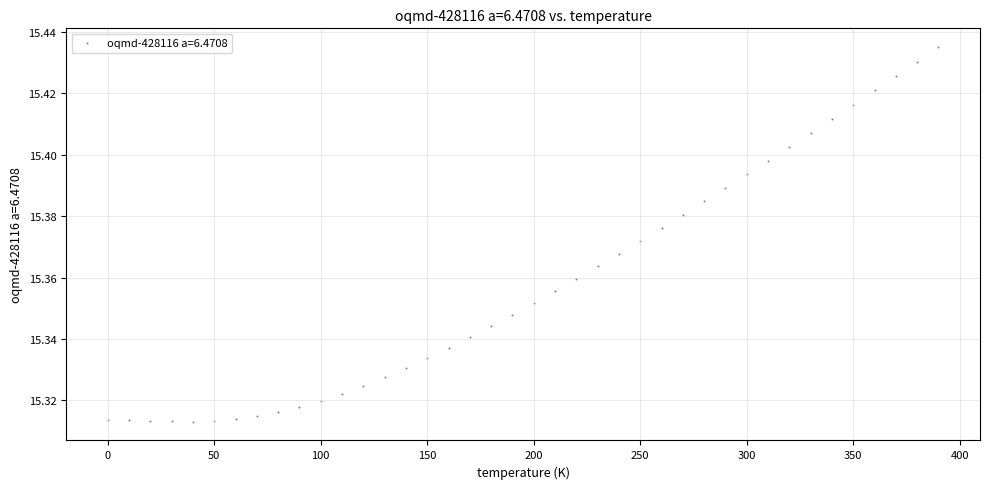

What is the range of X values (max minus min)?

390.0